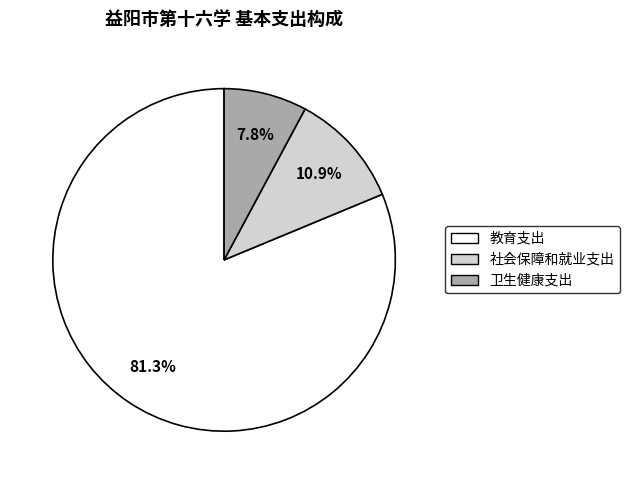

True or false: 教育支出 accounts for 81% of the total.

True